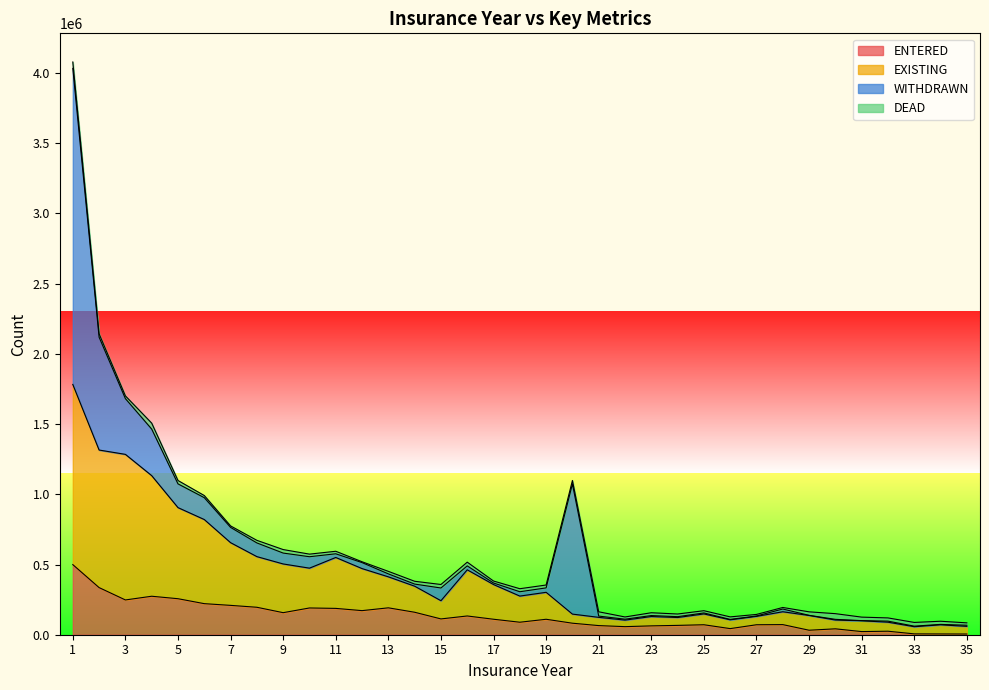

Which series changed the most between 6 and 25?

EXISTING